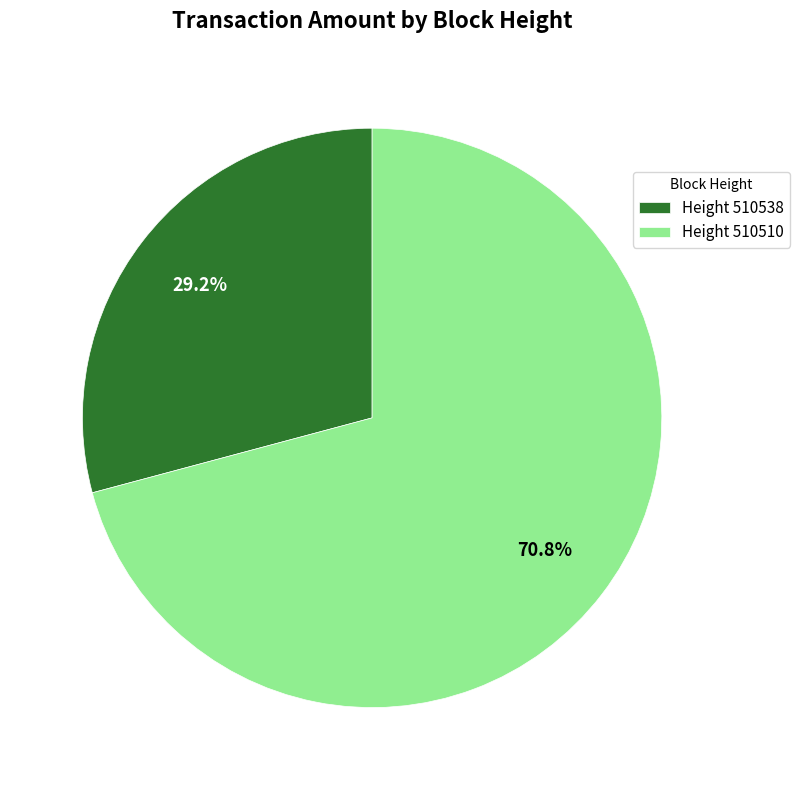

How much of the chart is everything except Height 510538?

70.8%